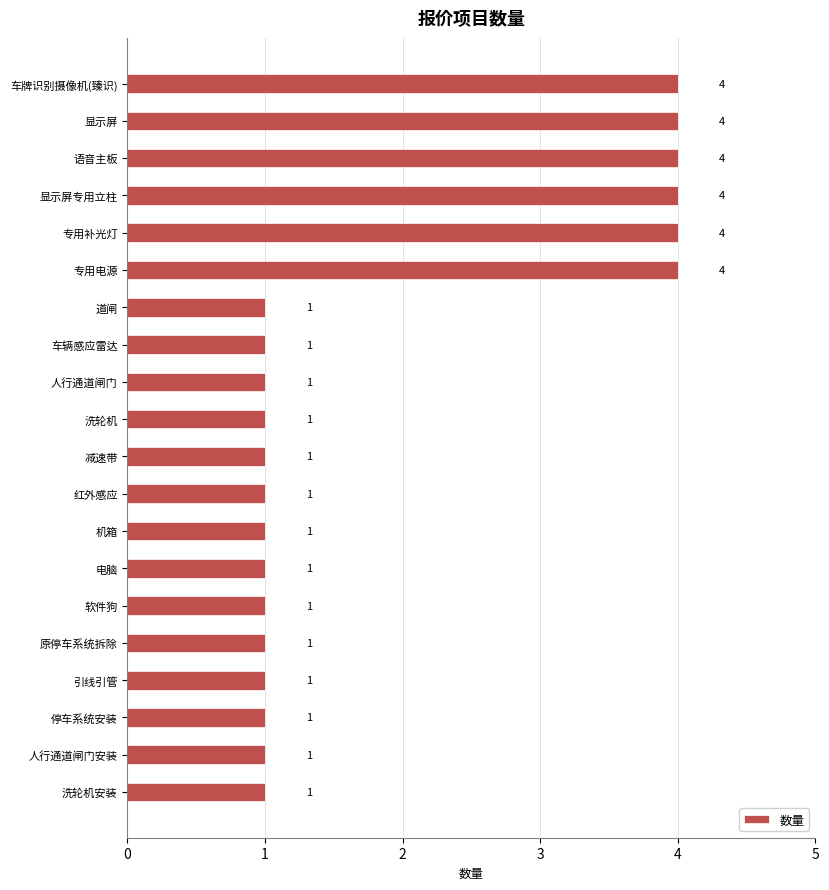

What is the greatest value displayed?

4